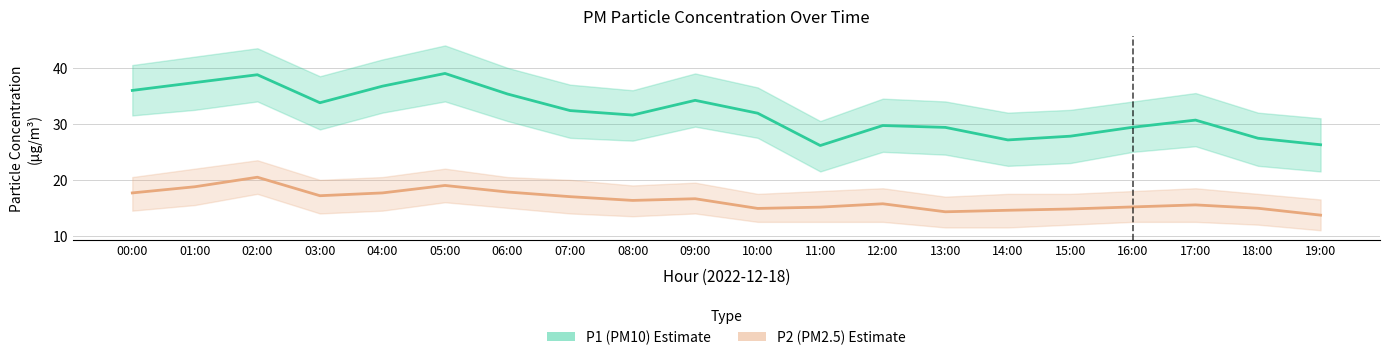

Reading left to right, what are all the values shown in this chart?

P1 (PM10): 36.0	37.4	38.8	33.8	36.7	39.0	35.3	32.4	31.6	34.2	31.9	26.1	29.7	29.4	27.1	27.8	29.4	30.7	27.4	26.3
P2 (PM2.5): 17.7	18.8	20.5	17.2	17.7	19.0	17.8	17.0	16.3	16.6	14.9	15.1	15.7	14.3	14.6	14.8	15.2	15.5	14.9	13.7